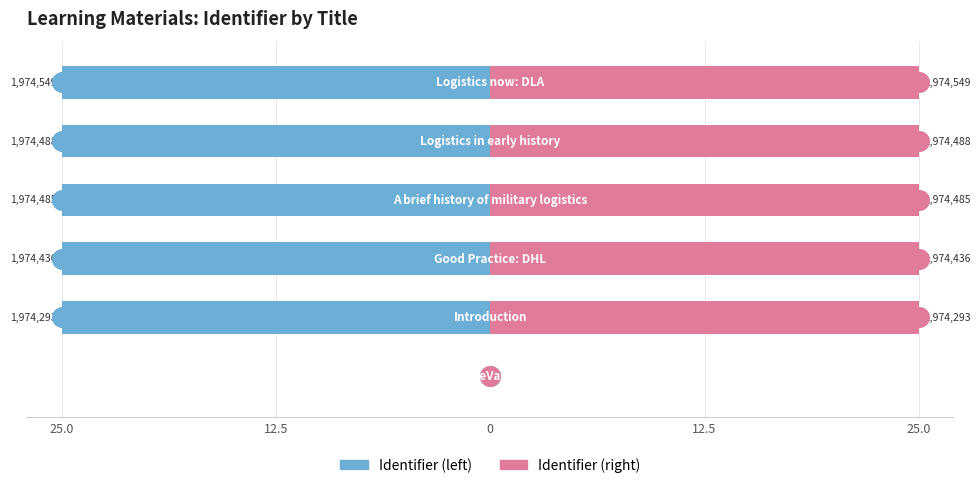

Which series contains the highest Y value?

Identifier (right)